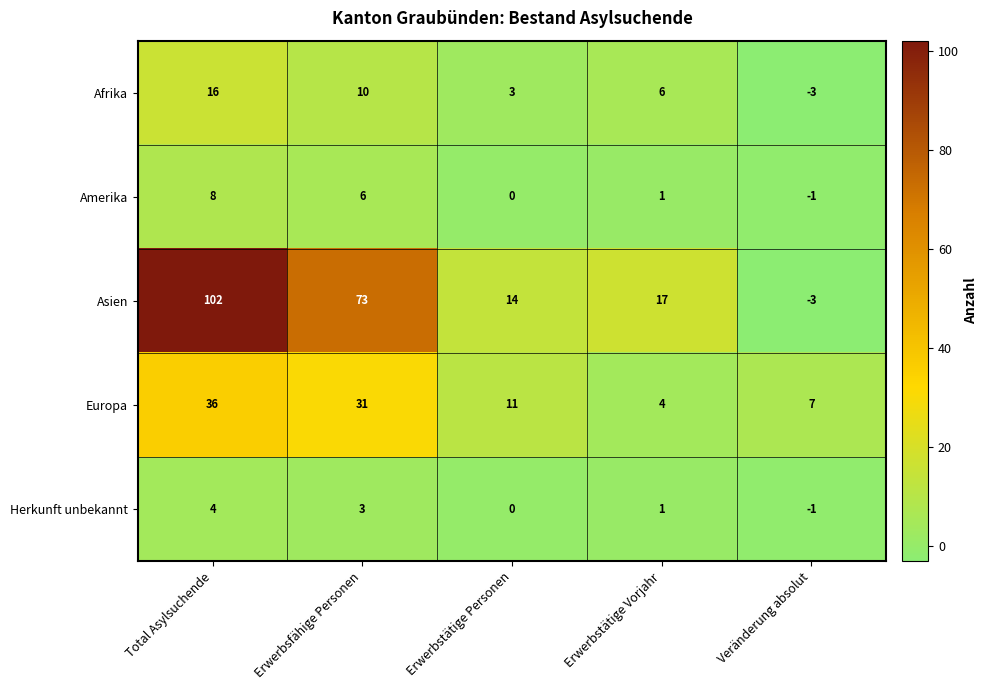

What is the sum of all Asien values?

203